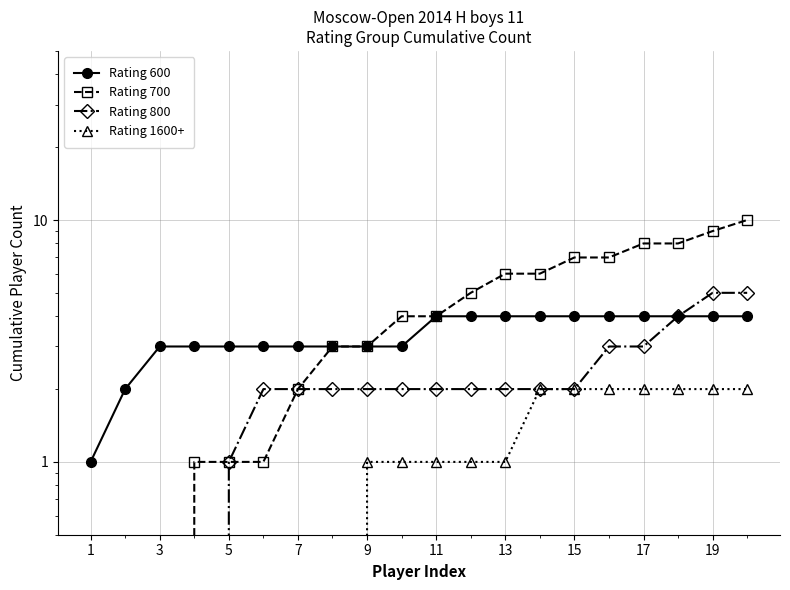

What are all the series names shown in the legend?

Rating 600, Rating 700, Rating 800, Rating 1600+